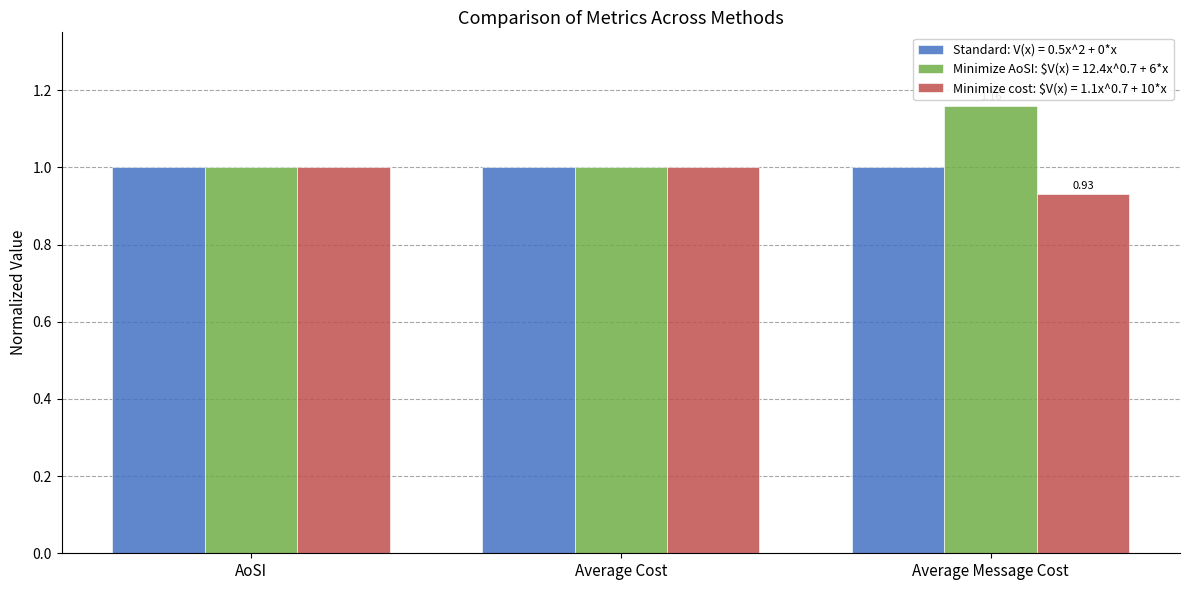

At which category is the sum across all series the highest?

Average Message Cost